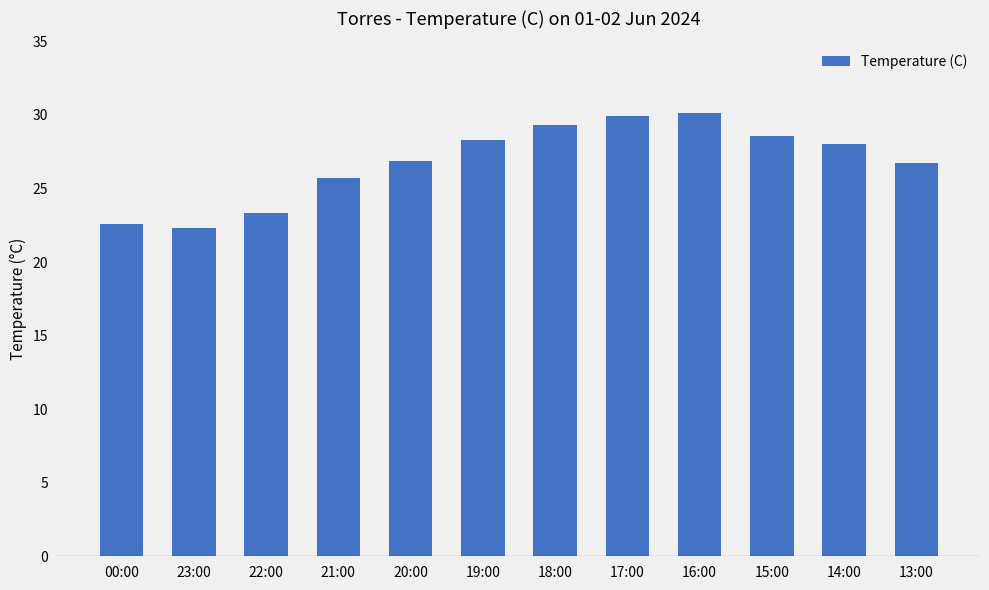

What is the value of the 7th bar from the left?

29.3